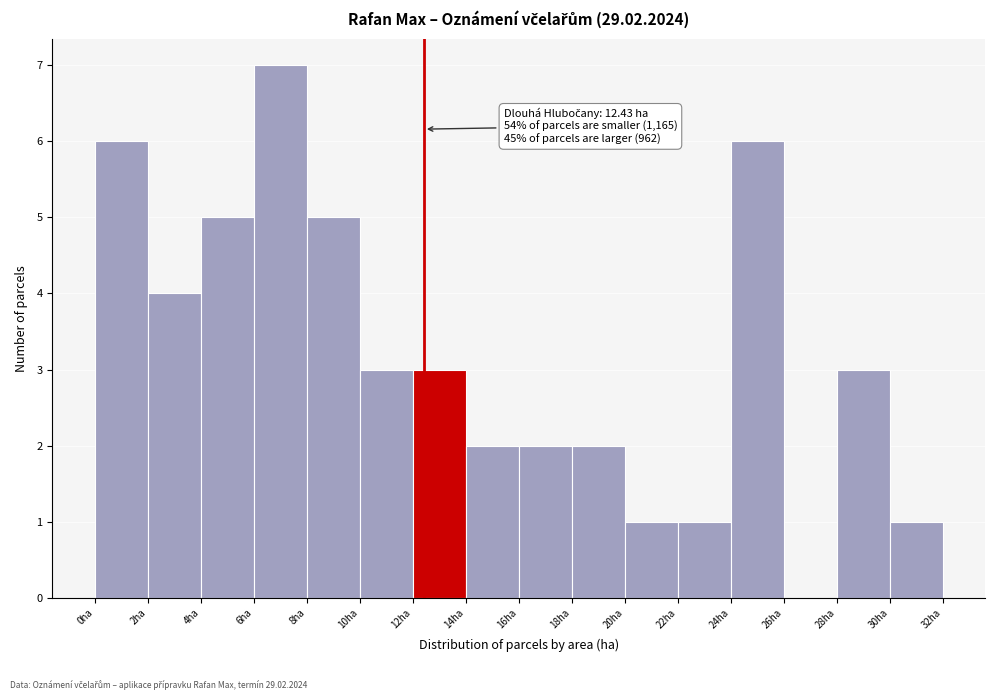

Over which range of the x-axis is the bar tallest?

6 to 8